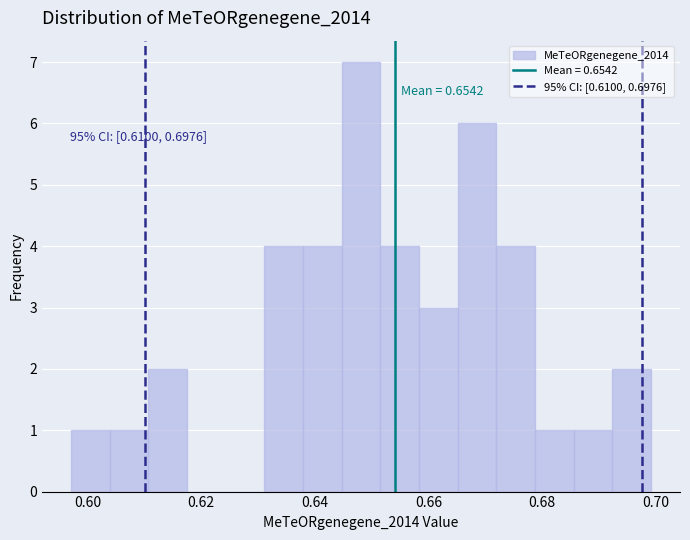

Read against the x-axis, roughly where is the centre of the tallest bar?

0.648